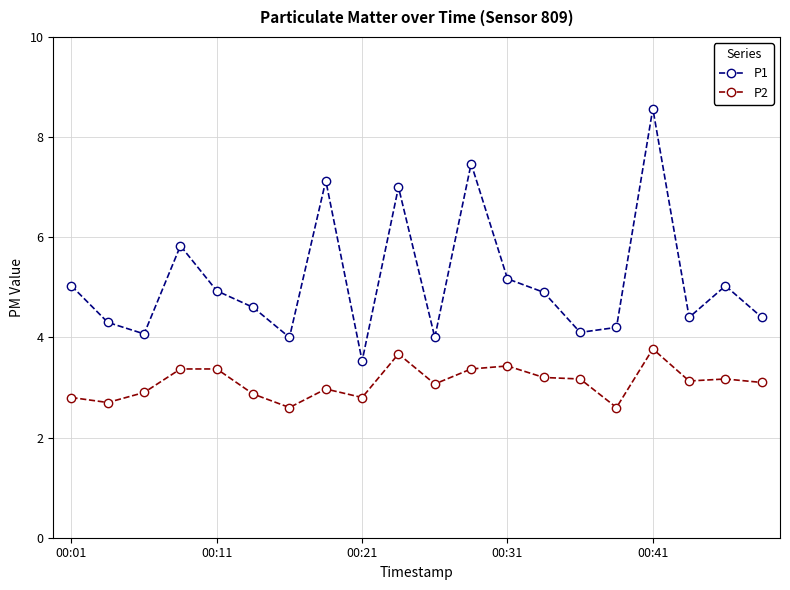

What is the average value of the P2 series?

3.1